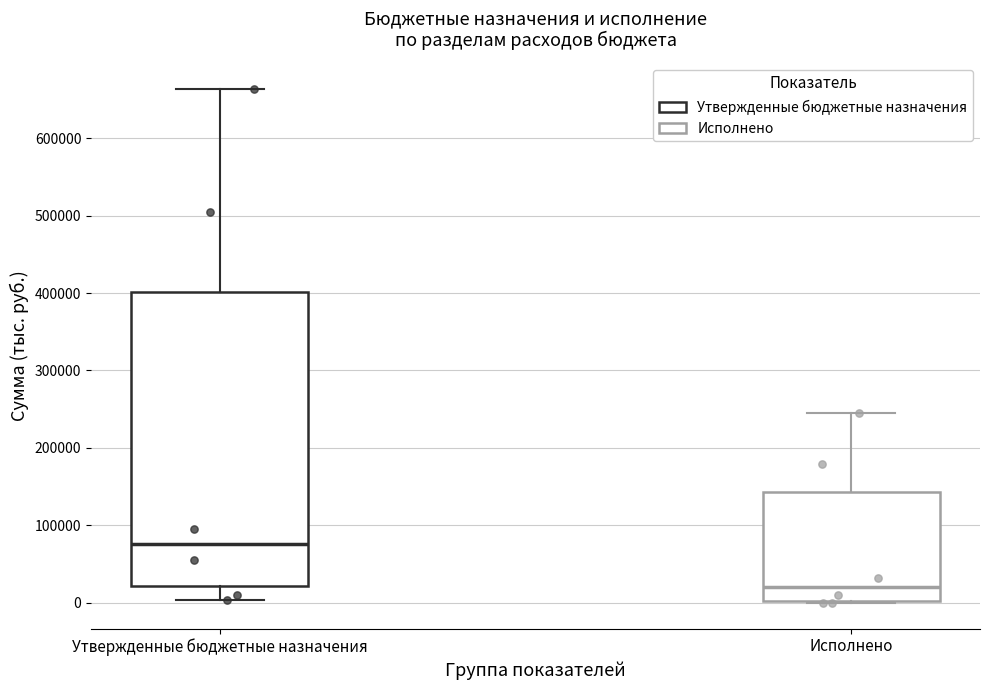

Reading left to right, transcribe this box plot: for each box, give where its median line is, the range the box spans, and where its two whiskers end, as read against the y-axis. The values are not printed on the chart, so give them approximately, as read against the axis.

Утвержденные бюджетные назначения: median 80000, box 20000 to 400000, whiskers 0 to 660000
Исполнено: median 20000, box 0 to 140000, whiskers 0 to 240000